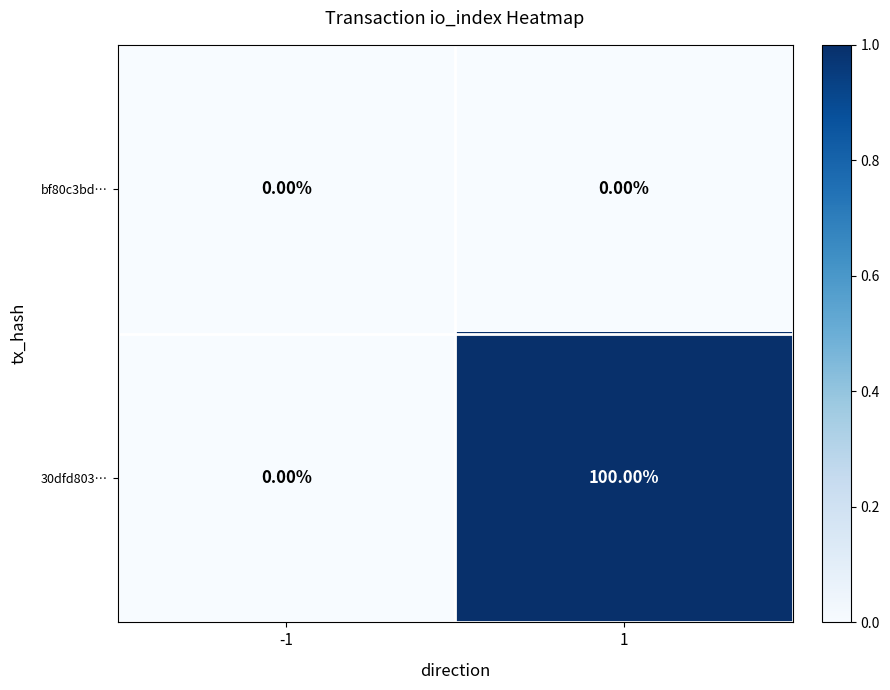

Which series has the largest total across all categories?

30dfd803…